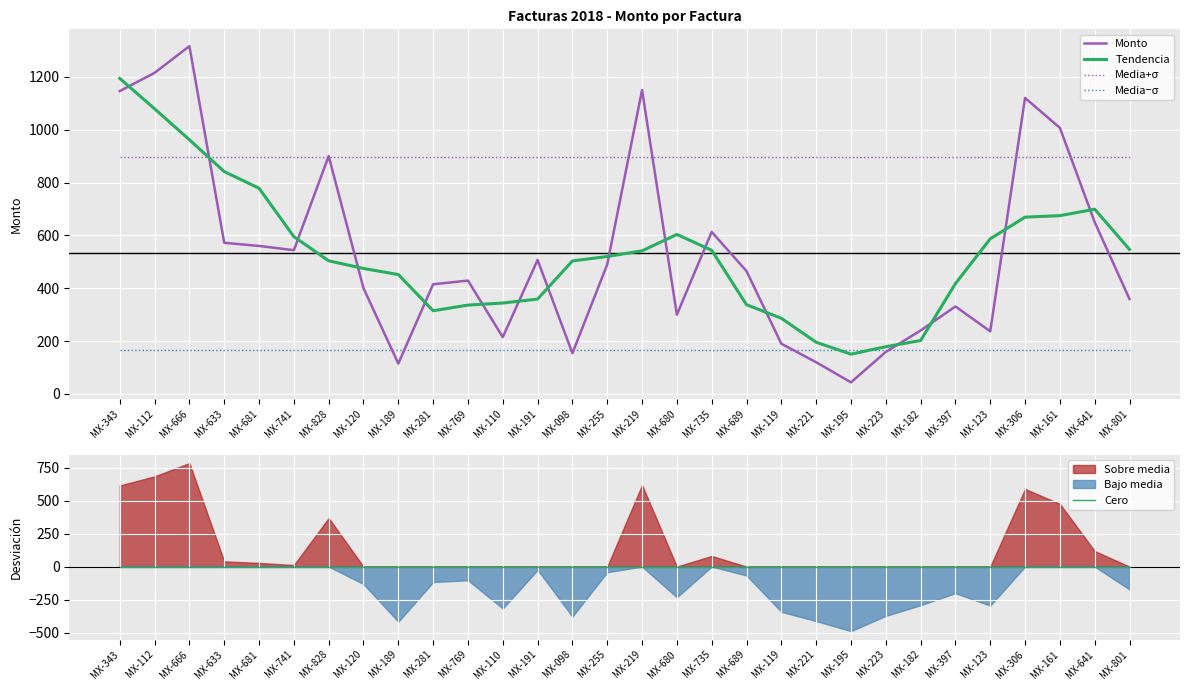

Reading left to right, what are all the values shown in this chart?

Monto: MX-343=1146.0	MX-112=1215.0	MX-666=1316.0	MX-633=572.0	MX-681=560.0	MX-741=544.0	MX-828=900.0	MX-120=400.0	MX-189=115.0	MX-281=415.0	MX-769=429.0	MX-110=215.0	MX-191=507.0	MX-098=154.0	MX-255=490.0	MX-219=1150.0	MX-680=300.0	MX-735=613.0	MX-689=465.0	MX-119=190.0	MX-221=120.0	MX-195=44.0	MX-223=159.0	MX-182=240.0	MX-397=331.0	MX-123=237.0	MX-306=1120.0	MX-161=1007.0	MX-641=650.0	MX-801=359.0
Tendencia: MX-343=1193.8	MX-112=1079.0	MX-666=961.8	MX-633=841.4	MX-681=778.4	MX-741=595.2	MX-828=503.8	MX-120=474.8	MX-189=451.8	MX-281=314.8	MX-769=336.2	MX-110=344.0	MX-191=359.0	MX-098=503.2	MX-255=520.2	MX-219=541.4	MX-680=603.6	MX-735=543.6	MX-689=337.6	MX-119=286.4	MX-221=195.6	MX-195=150.6	MX-223=178.8	MX-182=202.2	MX-397=417.4	MX-123=587.0	MX-306=669.0	MX-161=674.6	MX-641=699.0	MX-801=546.8
Media+σ: MX-343=897.1	MX-112=897.1	MX-666=897.1	MX-633=897.1	MX-681=897.1	MX-741=897.1	MX-828=897.1	MX-120=897.1	MX-189=897.1	MX-281=897.1	MX-769=897.1	MX-110=897.1	MX-191=897.1	MX-098=897.1	MX-255=897.1	MX-219=897.1	MX-680=897.1	MX-735=897.1	MX-689=897.1	MX-119=897.1	MX-221=897.1	MX-195=897.1	MX-223=897.1	MX-182=897.1	MX-397=897.1	MX-123=897.1	MX-306=897.1	MX-161=897.1	MX-641=897.1	MX-801=897.1
Media−σ: MX-343=167.1	MX-112=167.1	MX-666=167.1	MX-633=167.1	MX-681=167.1	MX-741=167.1	MX-828=167.1	MX-120=167.1	MX-189=167.1	MX-281=167.1	MX-769=167.1	MX-110=167.1	MX-191=167.1	MX-098=167.1	MX-255=167.1	MX-219=167.1	MX-680=167.1	MX-735=167.1	MX-689=167.1	MX-119=167.1	MX-221=167.1	MX-195=167.1	MX-223=167.1	MX-182=167.1	MX-397=167.1	MX-123=167.1	MX-306=167.1	MX-161=167.1	MX-641=167.1	MX-801=167.1
Cero: MX-343=0.0	MX-112=0.0	MX-666=0.0	MX-633=0.0	MX-681=0.0	MX-741=0.0	MX-828=0.0	MX-120=0.0	MX-189=0.0	MX-281=0.0	MX-769=0.0	MX-110=0.0	MX-191=0.0	MX-098=0.0	MX-255=0.0	MX-219=0.0	MX-680=0.0	MX-735=0.0	MX-689=0.0	MX-119=0.0	MX-221=0.0	MX-195=0.0	MX-223=0.0	MX-182=0.0	MX-397=0.0	MX-123=0.0	MX-306=0.0	MX-161=0.0	MX-641=0.0	MX-801=0.0